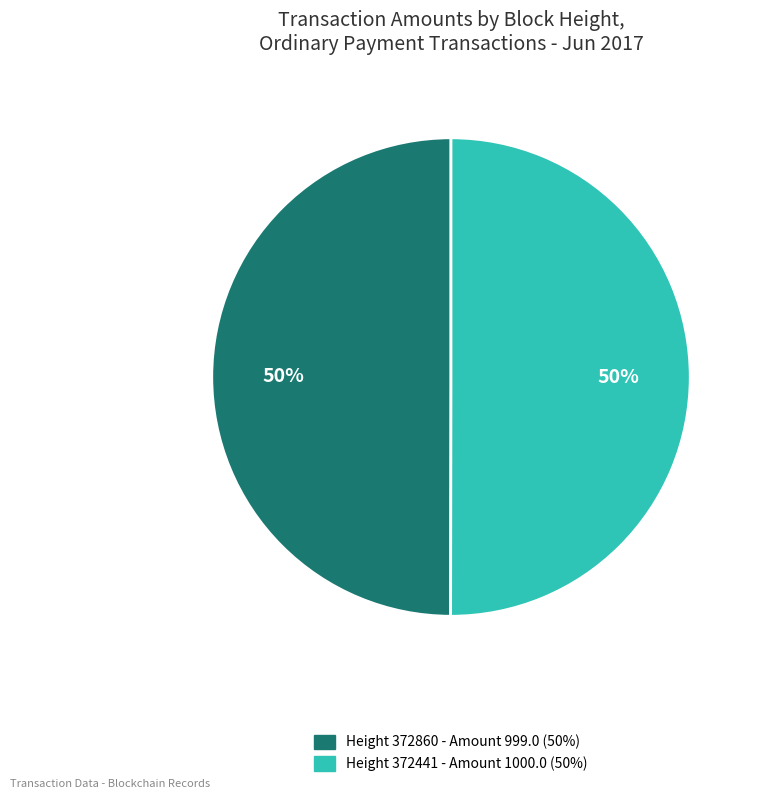

How many segments does this pie chart have?

2